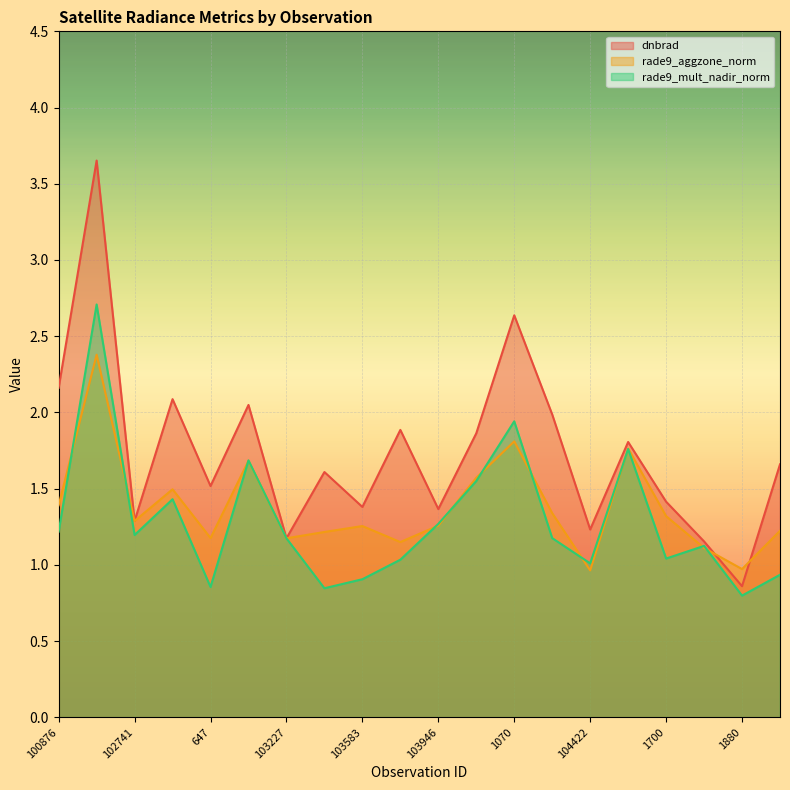

What position from the left is 647?

5